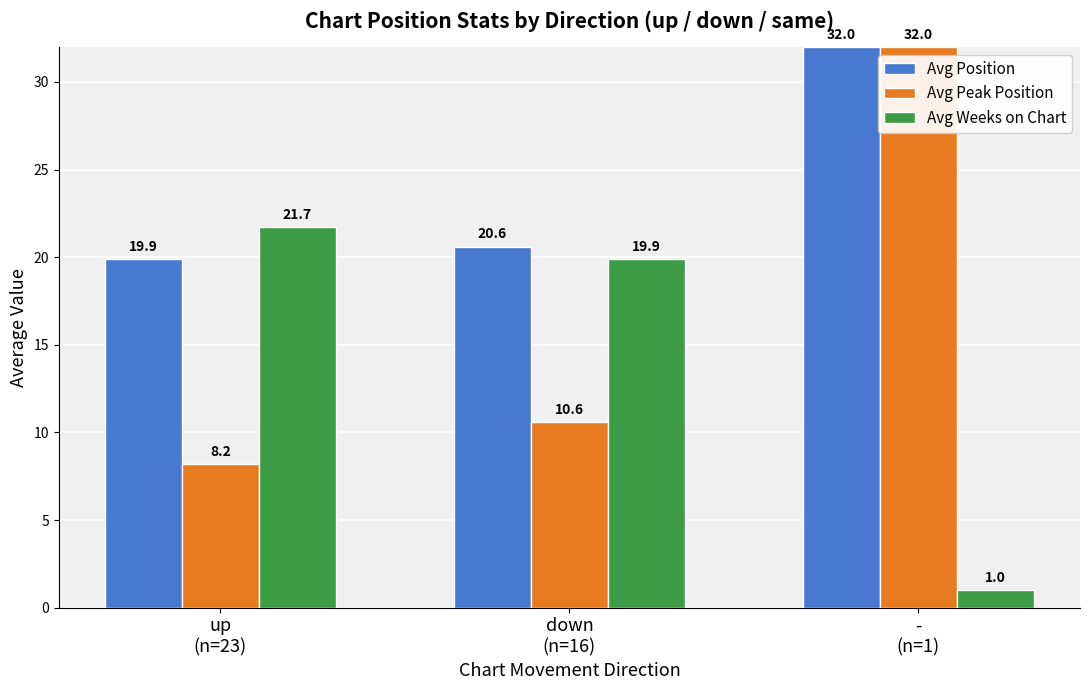

How many series are shown in this chart?

3